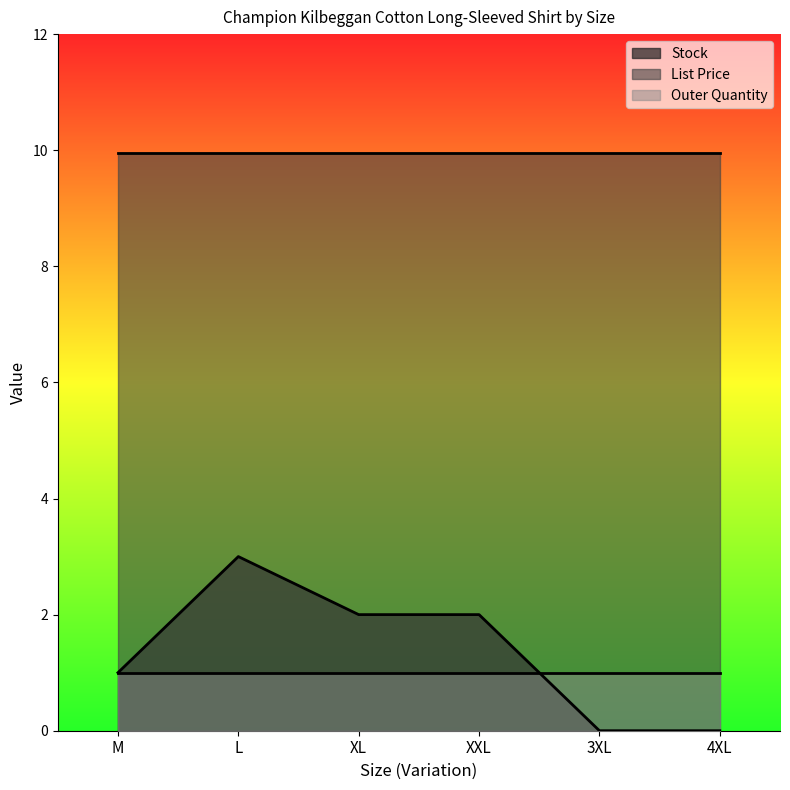

What are all the series names shown in the legend?

Stock, List Price, Outer Quantity